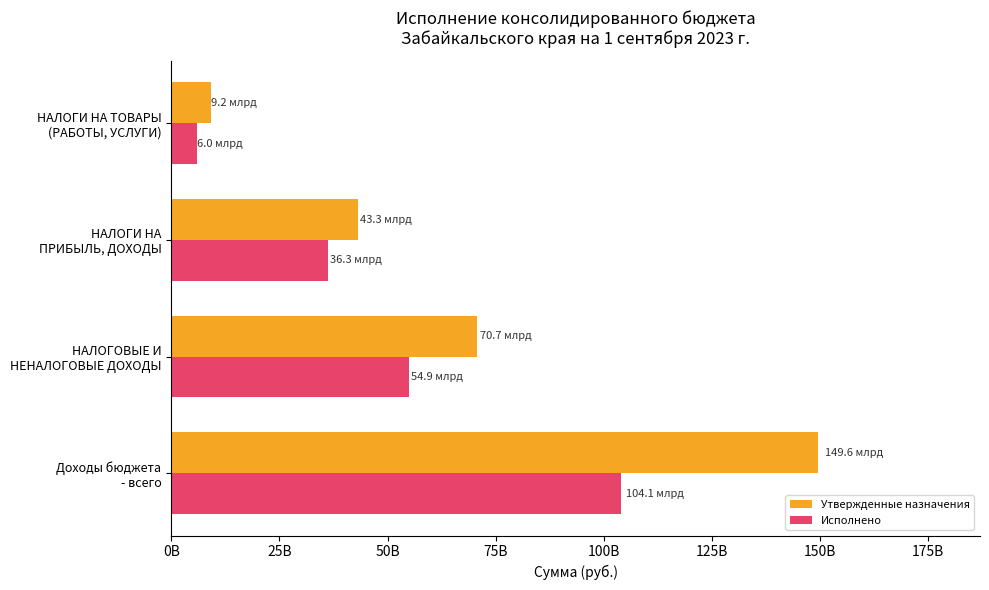

Which label corresponds to the largest value in the chart?

Доходы бюджета
- всего